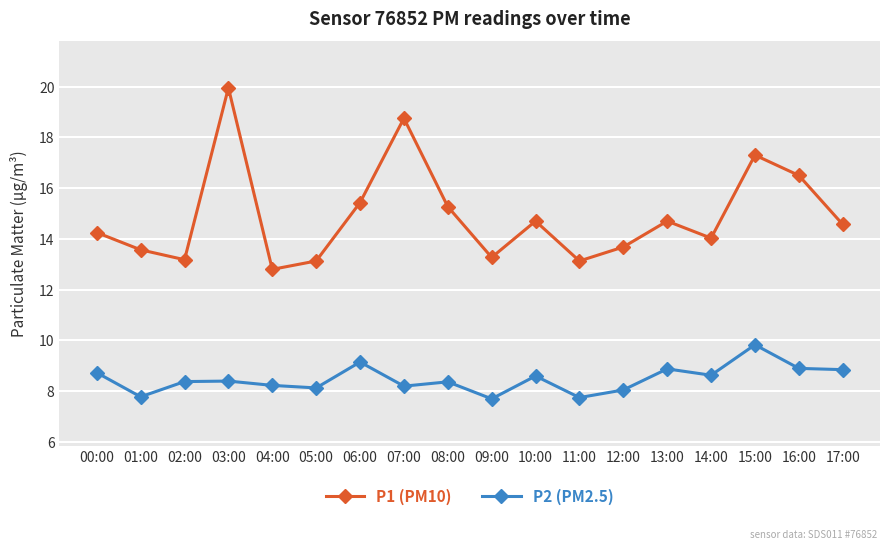

What is the label of the 6th point from the right?

12:00